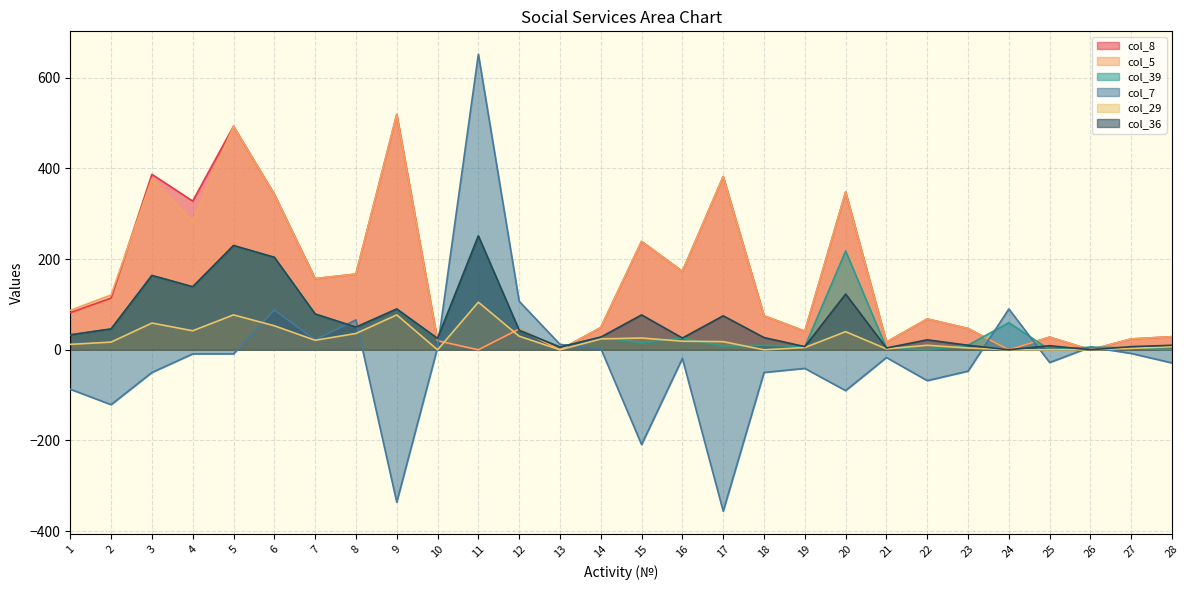

Between 2 and 3, which is larger?

3